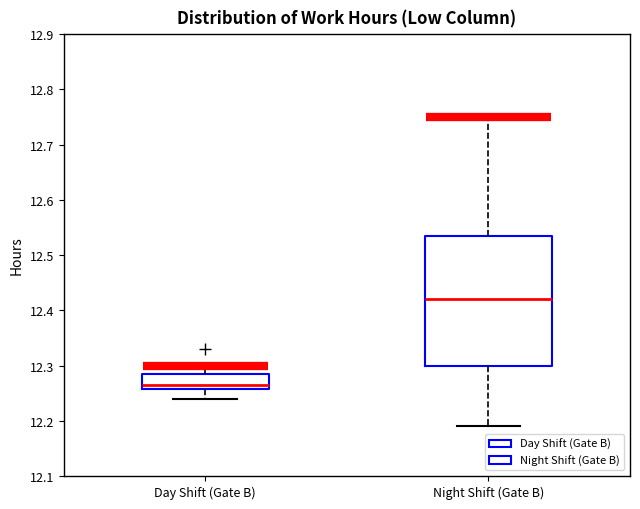

Comparing the boxes themselves (not the whiskers), which one is the tallest?

Night Shift (Gate B)